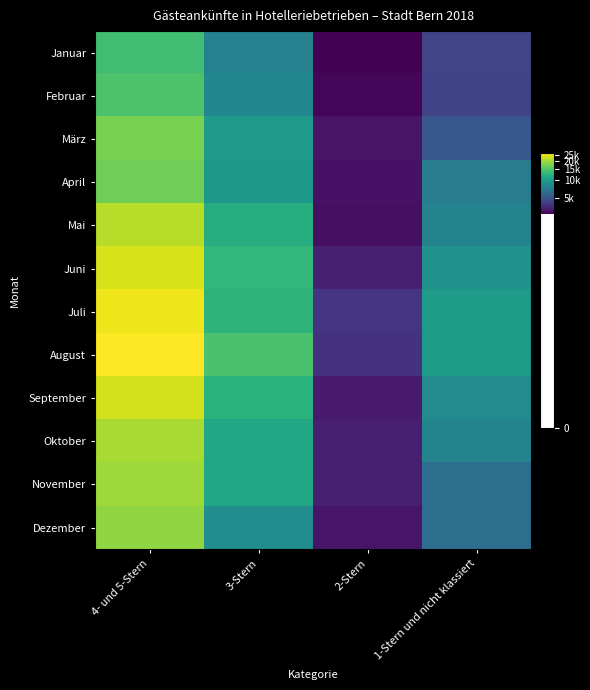

Count the number of data series in this chart.

12